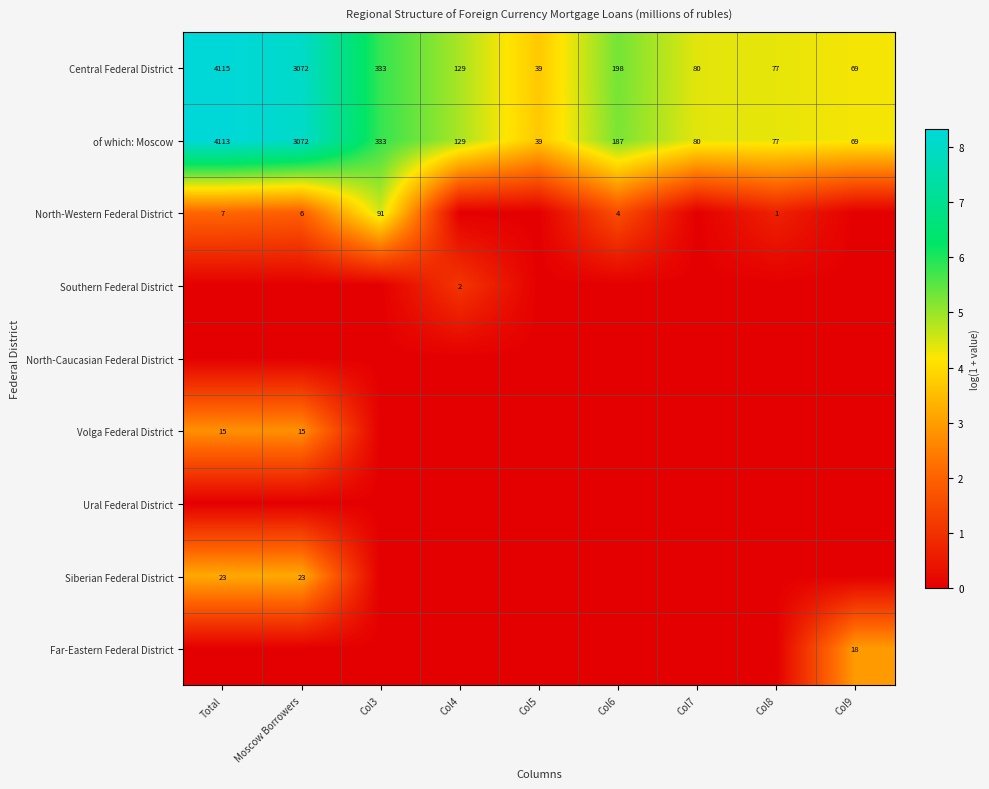

At which label does Central Federal District first exceed 129?

Total